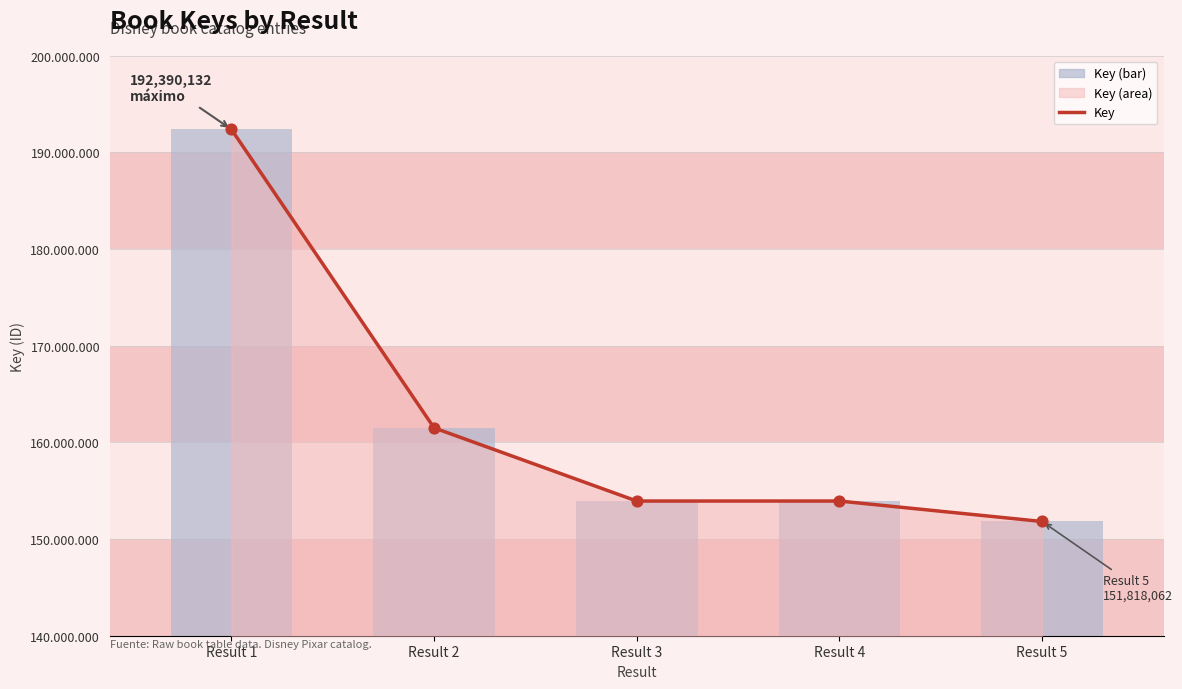

Which series has the largest total across all categories?

Key